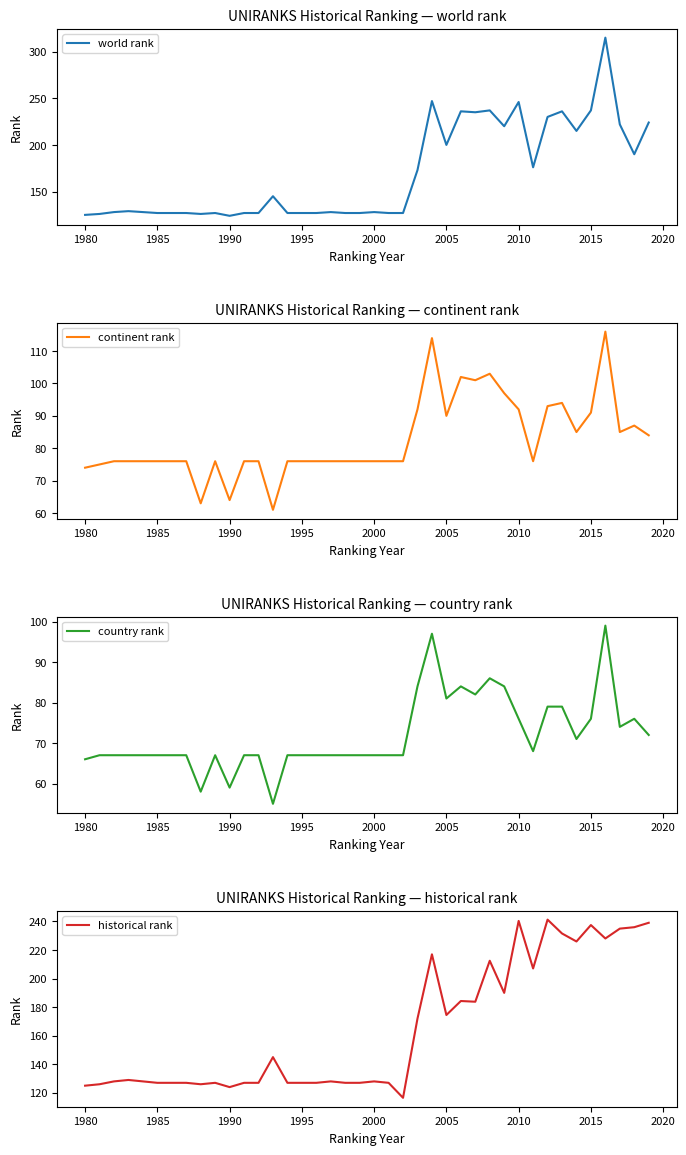

What is the minimum value for country rank?

55